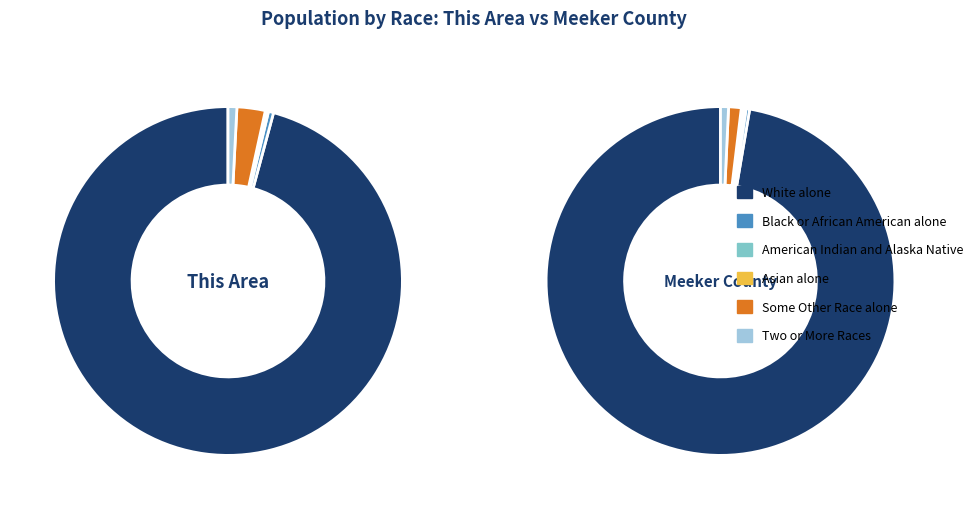

Which series has the widest spread of values?

White alone